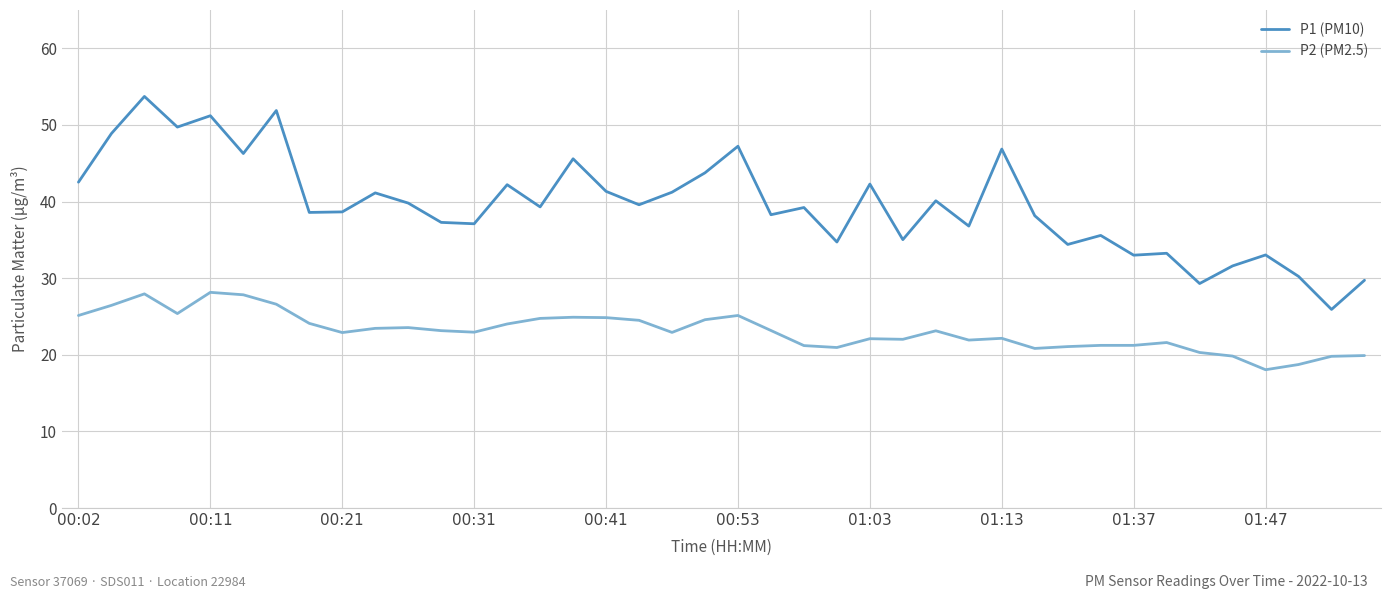

What is the maximum value shown in the chart?

53.7